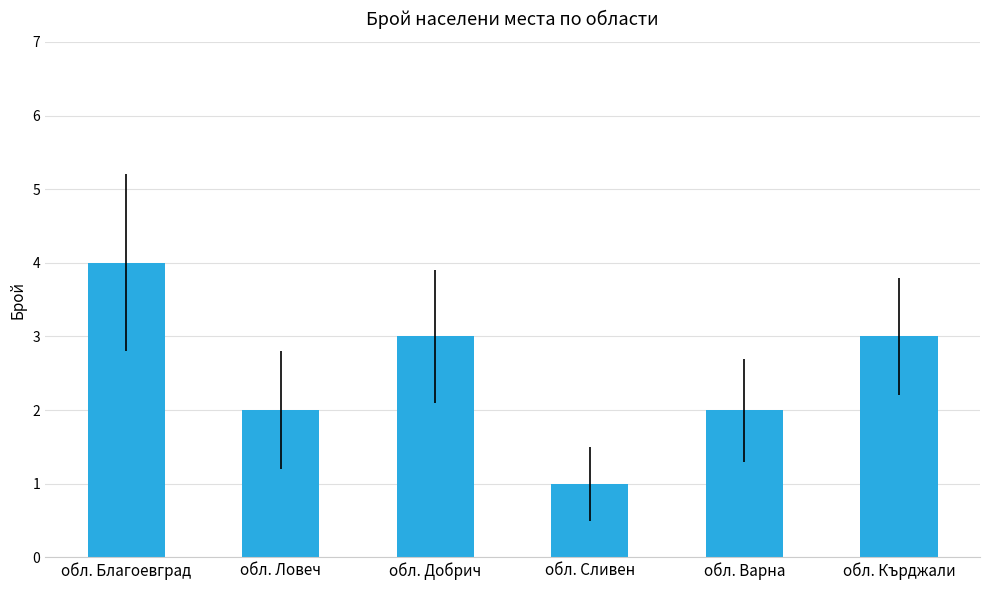

What is the label of the 2nd bar from the left?

обл. Ловеч